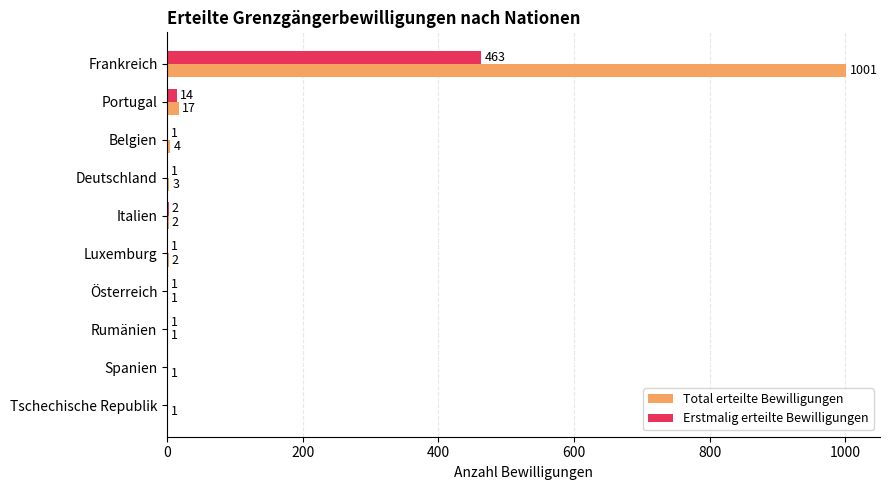

Is it true that Total erteilte Bewilligungen equals 4 at Belgien?

True